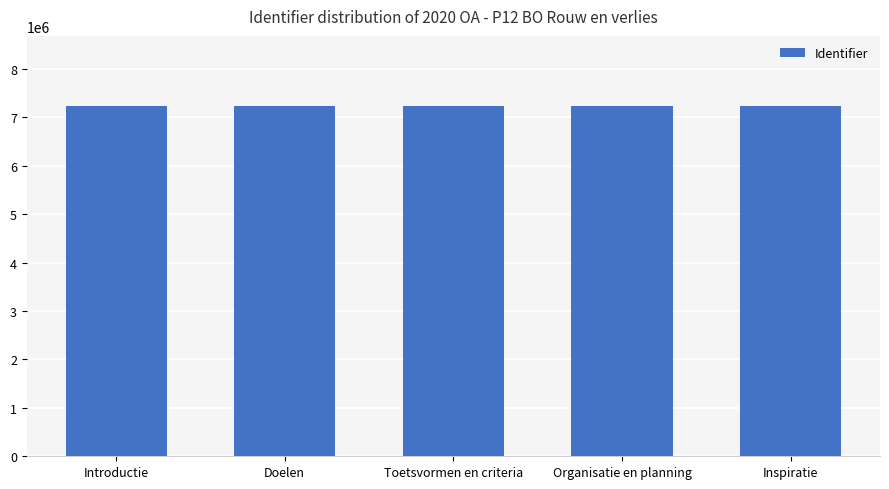

What is the ratio of the value at Toetsvormen en criteria to the value at Doelen?

1.0